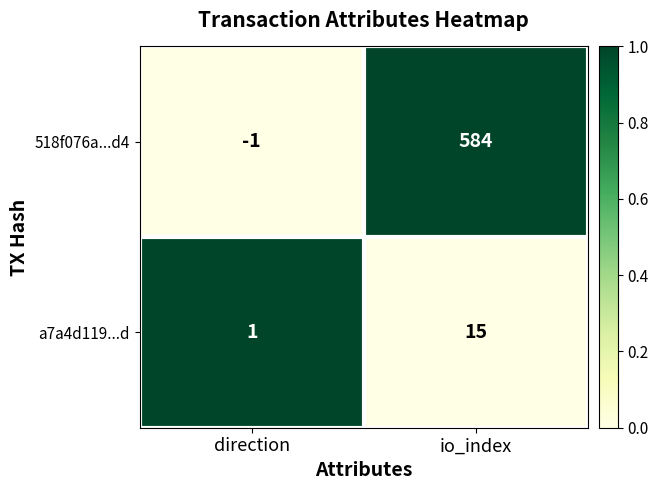

Count the number of categories in the chart.

2